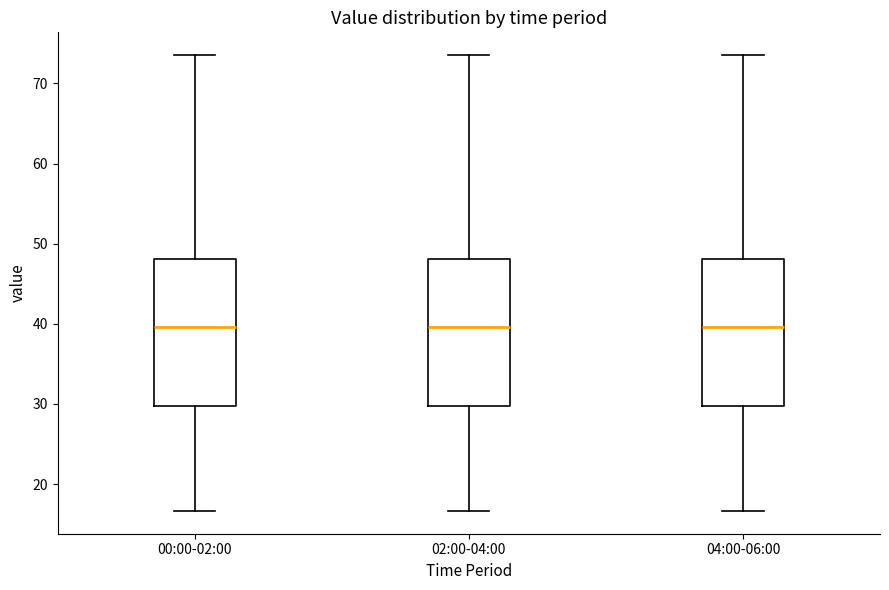

Where is the lower edge of the box for 00:00-02:00 on the y-axis? The values are not printed on the chart, so give them approximately, as read against the axis.

30